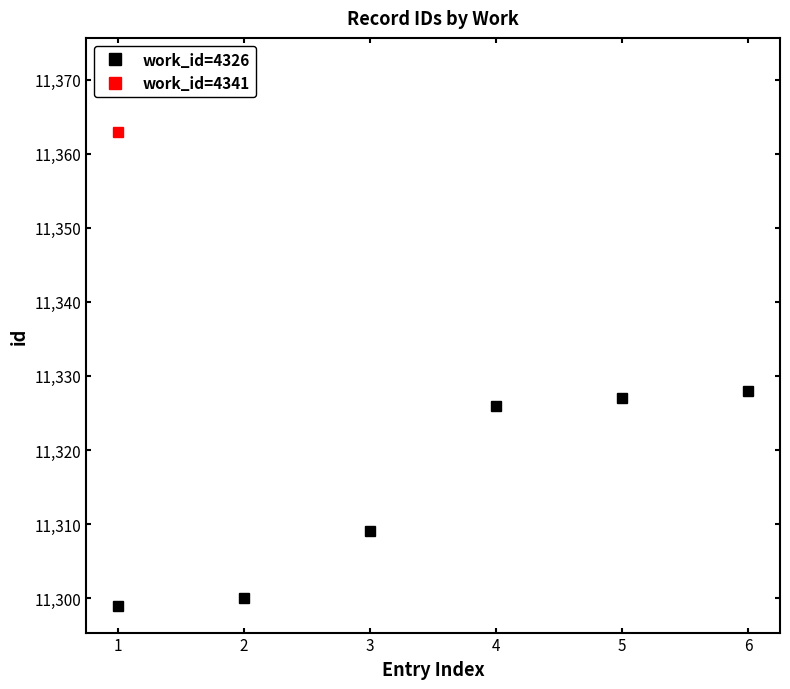

Where is work_id=4326 nearest to the value 11313?

3